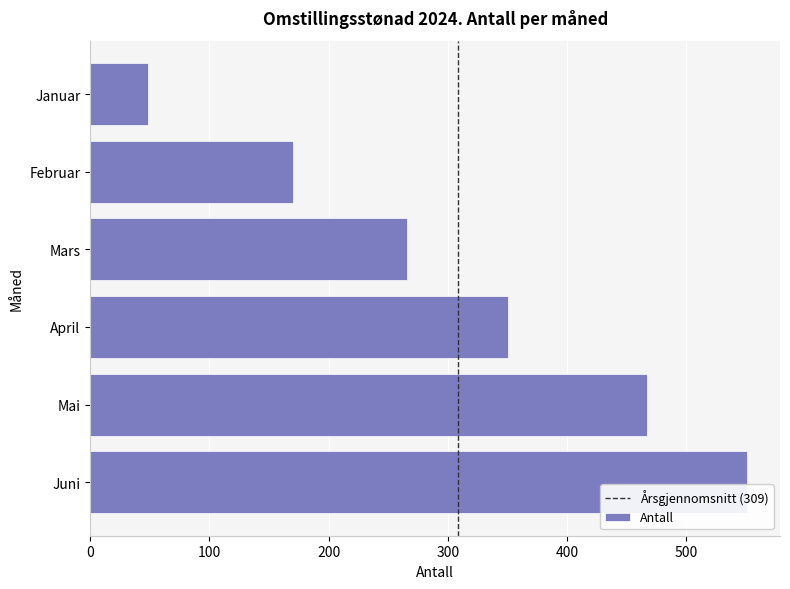

Read the value at Januar, to the nearest 10.

50